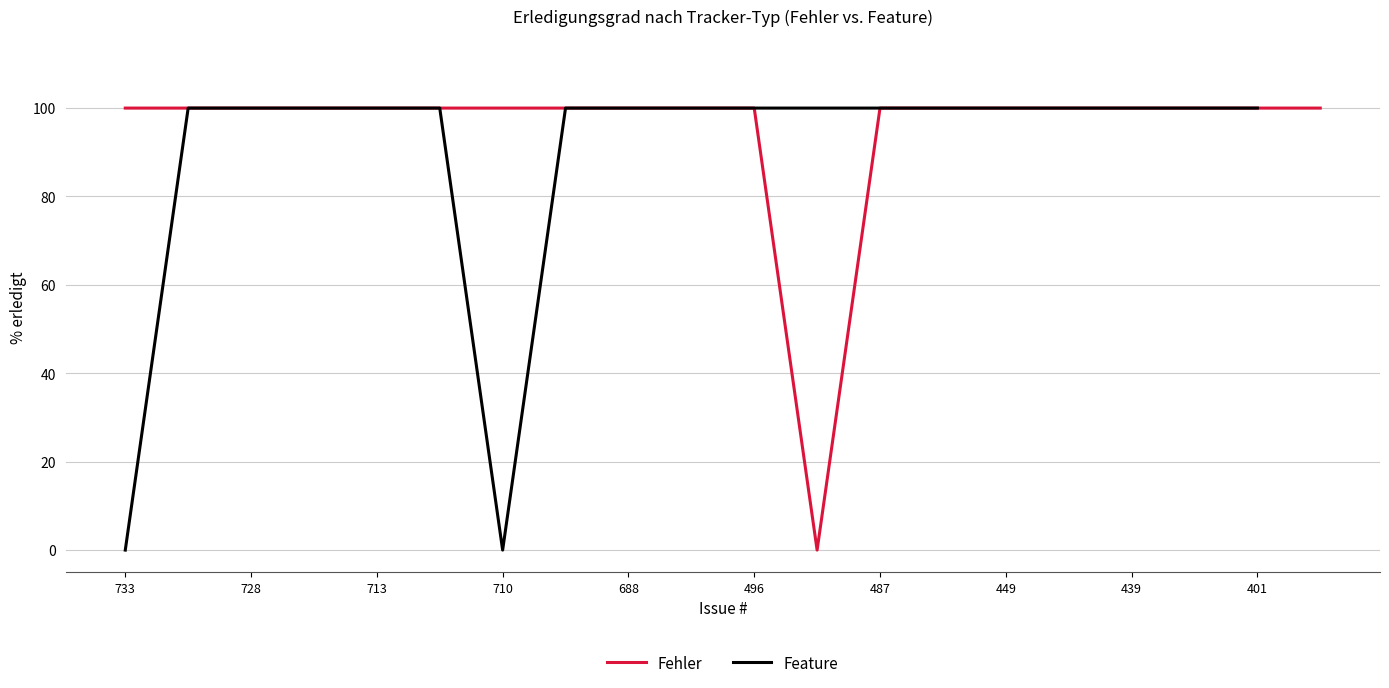

True or false: Fehler has a value of 100 at 449.

True